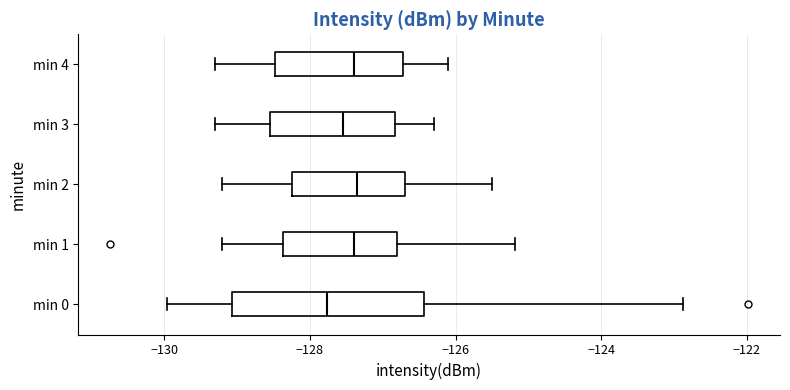

Which box's median line is the furthest to the left?

min 0